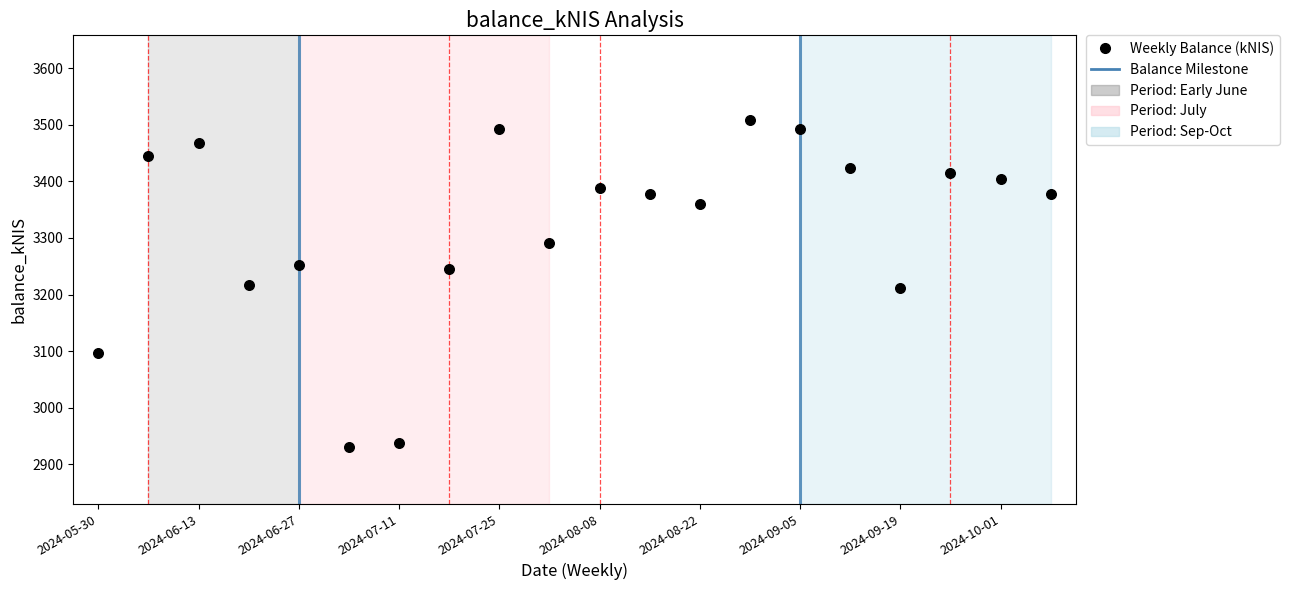

How many data points are displayed?

20